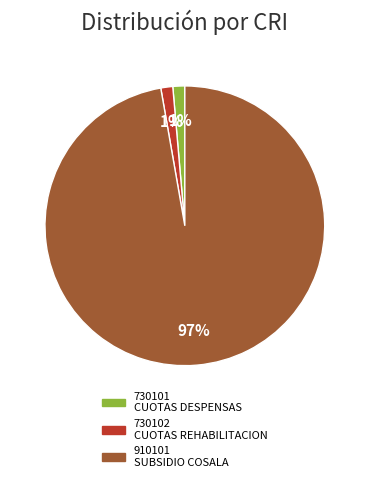

Which category has the biggest portion of the pie?

910101 SUBSIDIO COSALA